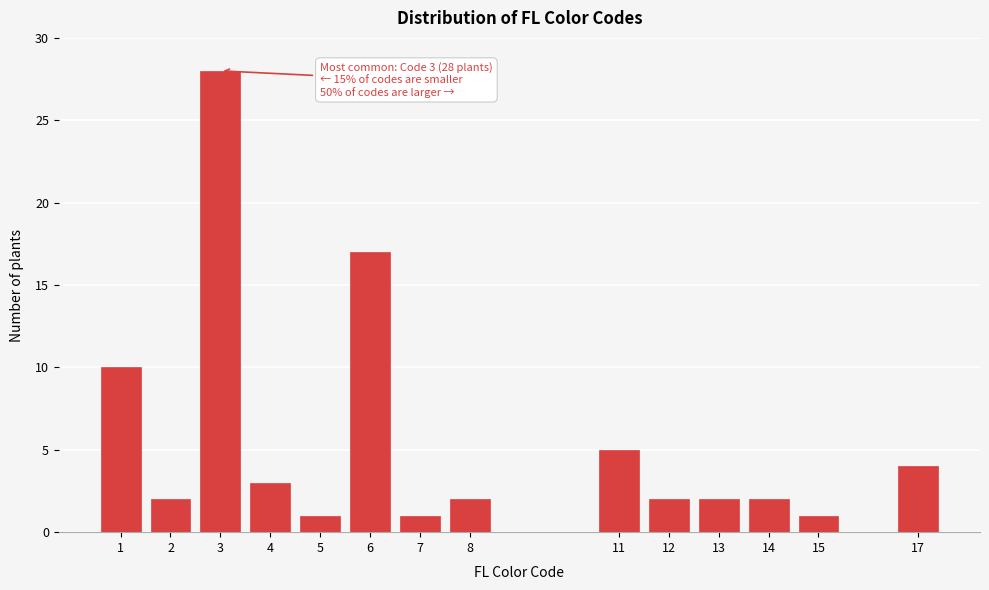

Reading right to left, transcribe all the data shown in this chart.

4	1	2	2	2	5	2	1	17	1	3	28	2	10